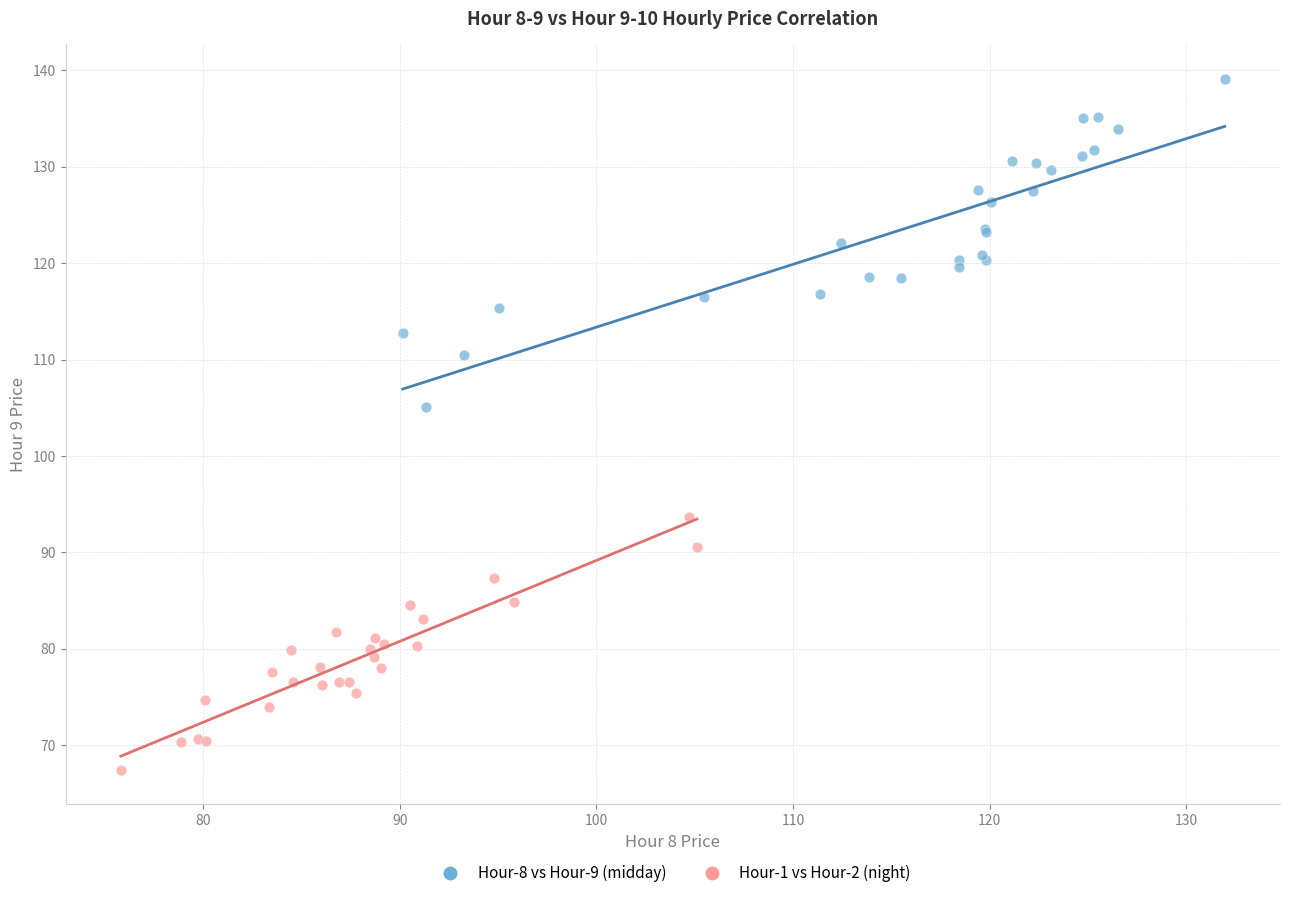

Which series contains the highest Y value?

Hour-8 vs Hour-9 (midday)